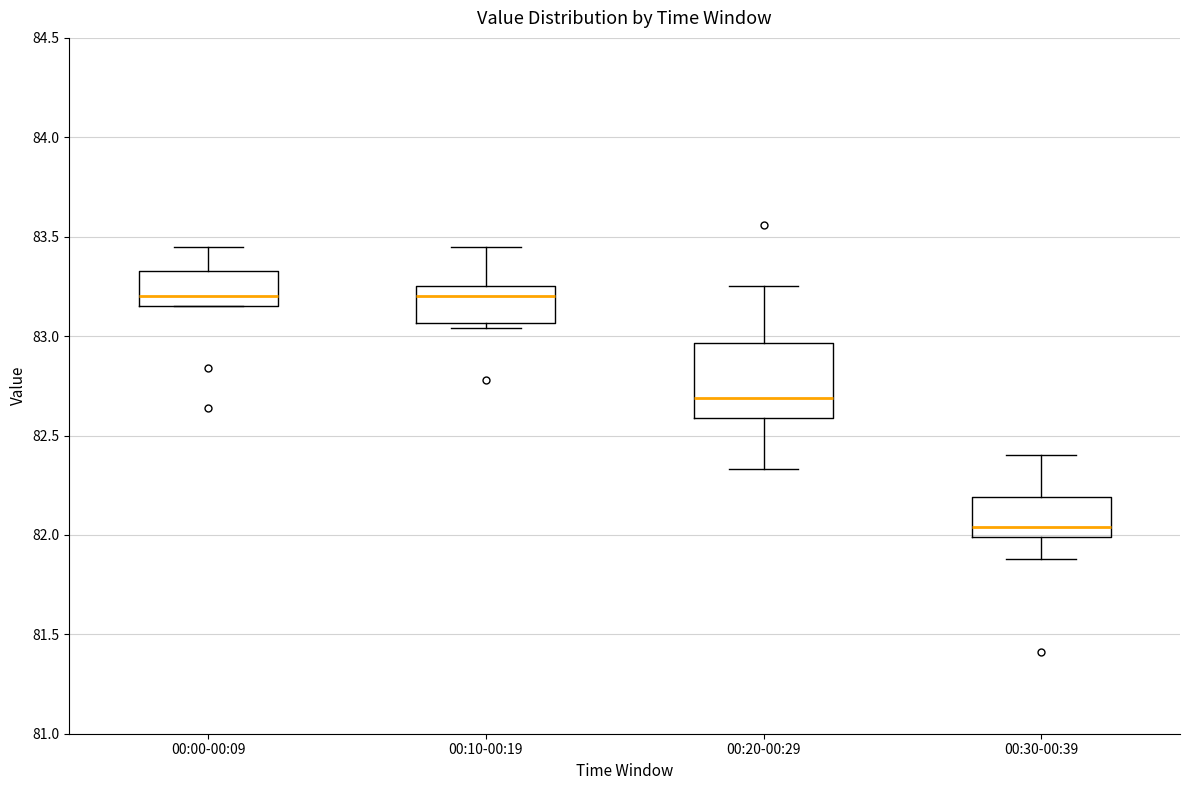

Which box is the tallest, from its lower edge to its upper edge?

00:20-00:29